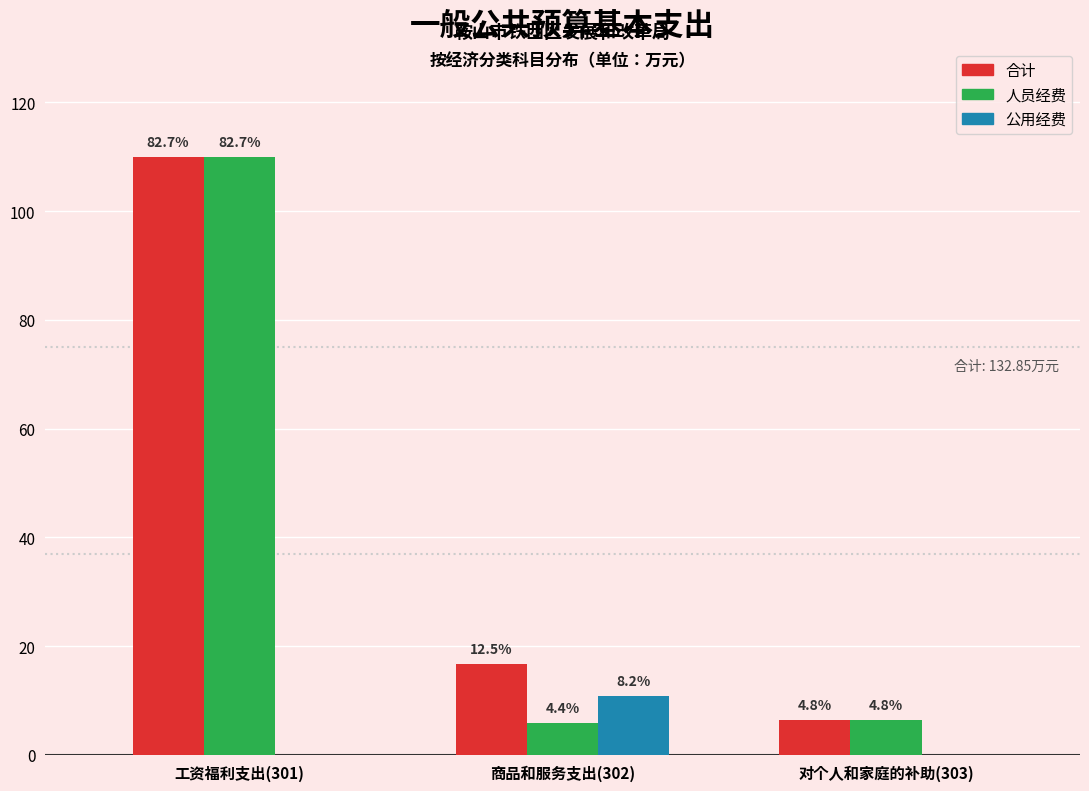

What are all the series names shown in the legend?

合计, 人员经费, 公用经费